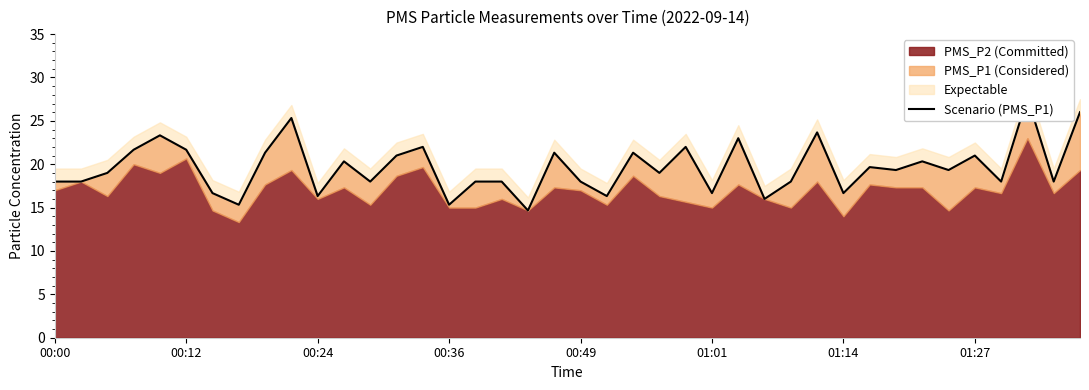

Does the chart have visible grid lines?

No